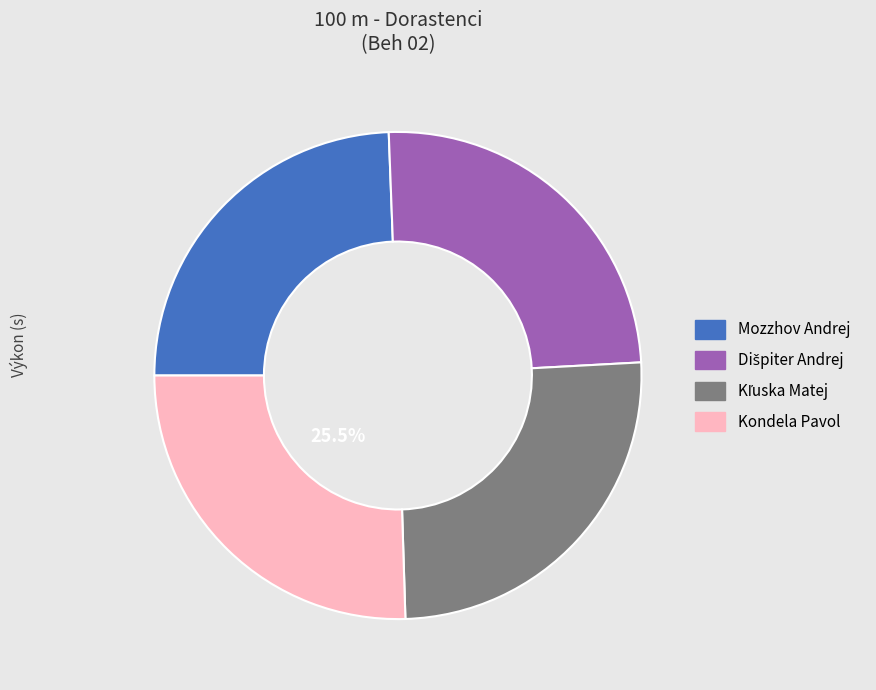

How many segments does this pie chart have?

4